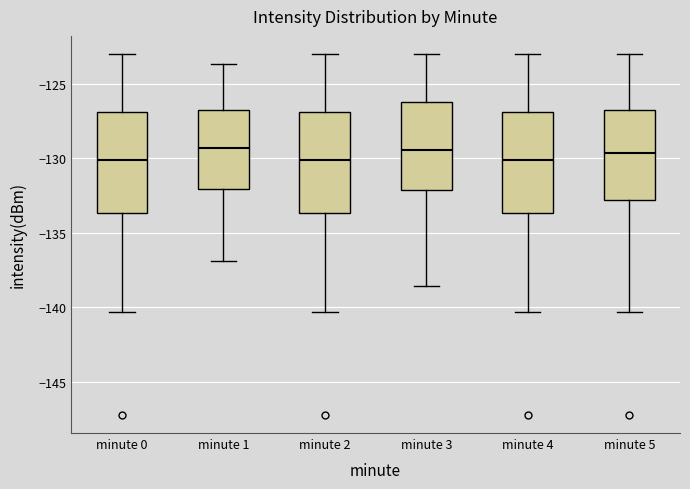

Reading left to right, transcribe this box plot: for each box, give where its median line is, the range the box spans, and where its two whiskers end, as read against the y-axis. The values are not printed on the chart, so give them approximately, as read against the axis.

minute 0: median -130.0, box -133.5 to -127.0, whiskers -140.5 to -123.0
minute 1: median -129.5, box -132.0 to -126.5, whiskers -137.0 to -123.5
minute 2: median -130.0, box -133.5 to -127.0, whiskers -140.5 to -123.0
minute 3: median -129.5, box -132.0 to -126.0, whiskers -138.5 to -123.0
minute 4: median -130.0, box -133.5 to -127.0, whiskers -140.5 to -123.0
minute 5: median -129.5, box -133.0 to -126.5, whiskers -140.5 to -123.0